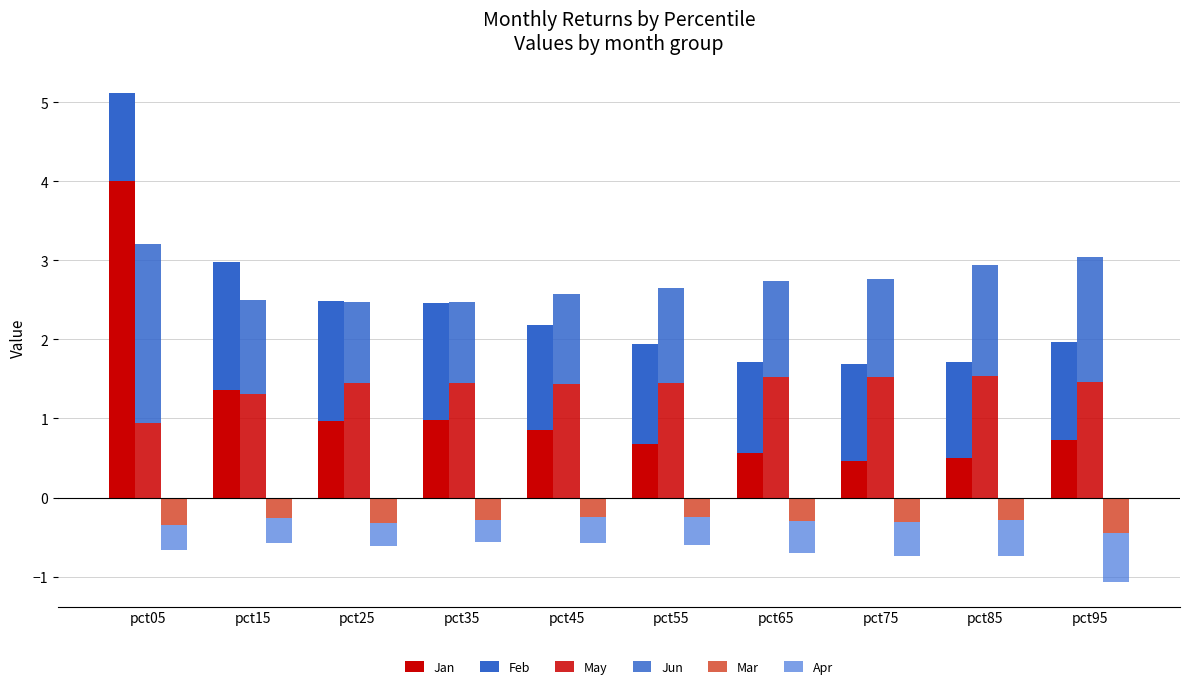

Which has a higher value, pct55 or pct95?

pct95